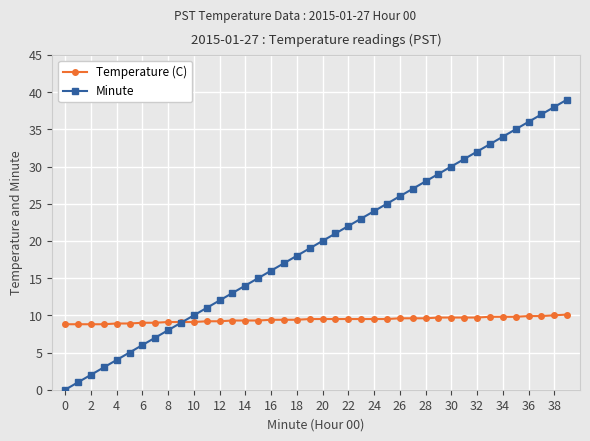

True or false: Minute has more than 2 interior local peaks.

False